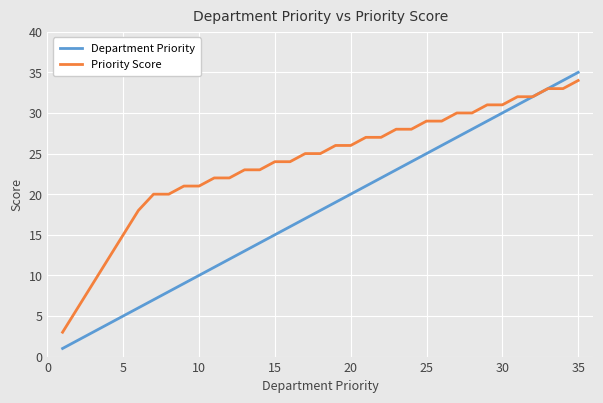

What are all the series names shown in the legend?

Department Priority, Priority Score